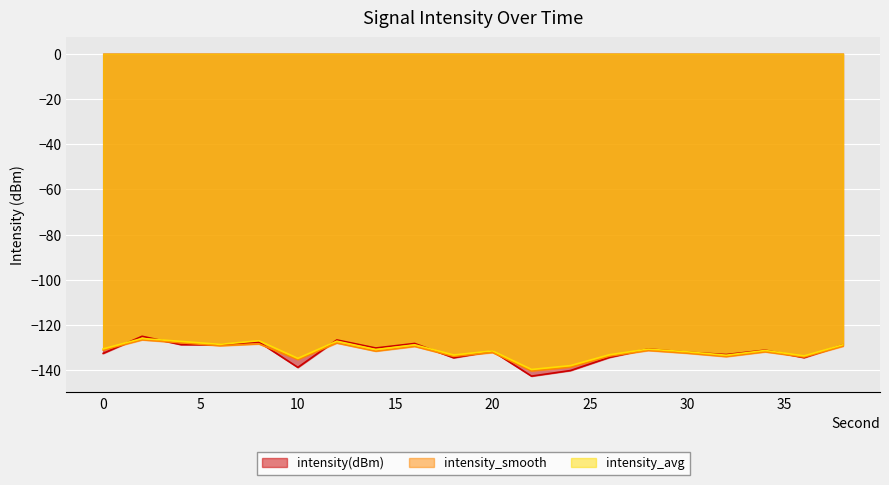

In intensity_avg, how many points are lower than both neighbors (excluding endpoints)?

7